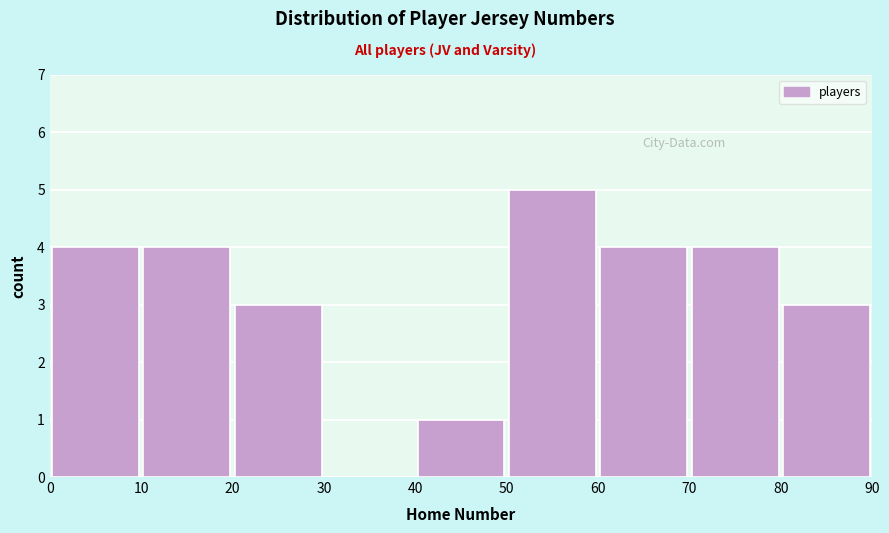

Which range on the x-axis has the tallest bar?

50 to 60